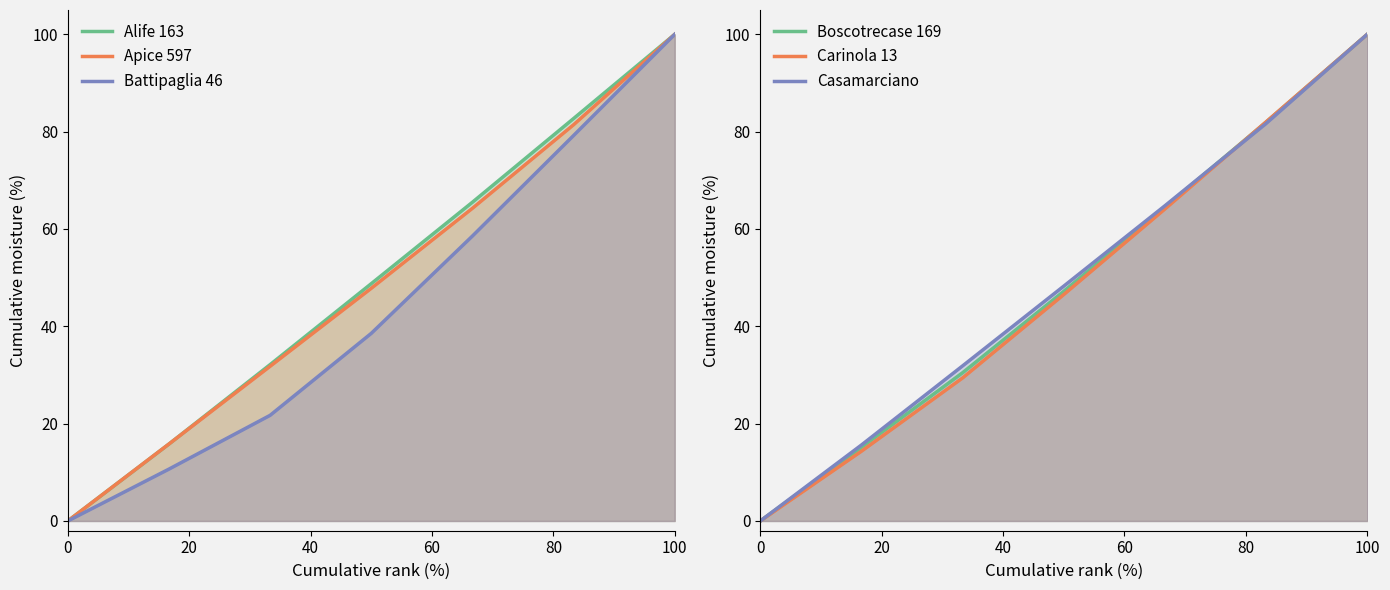

After their last crossing, which series has the higher values: Boscotrecase 169 or Carinola 13?

Carinola 13